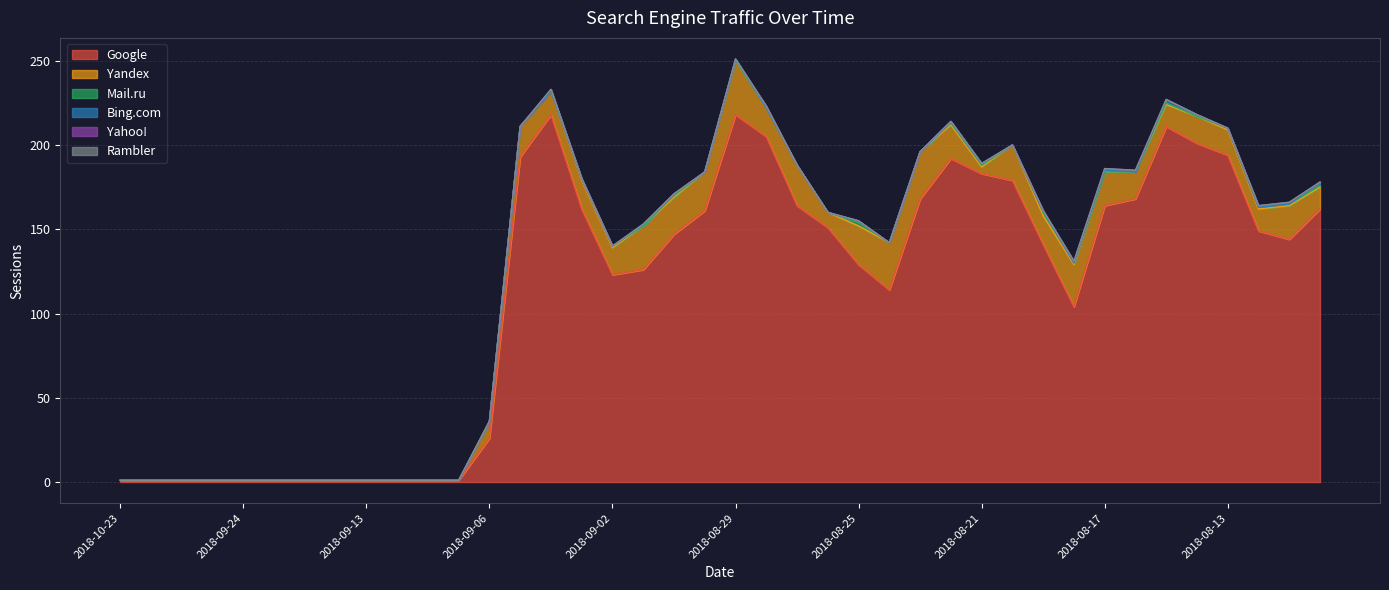

The Yahoo! series shows 1 at 2018-08-16. True or false?

True